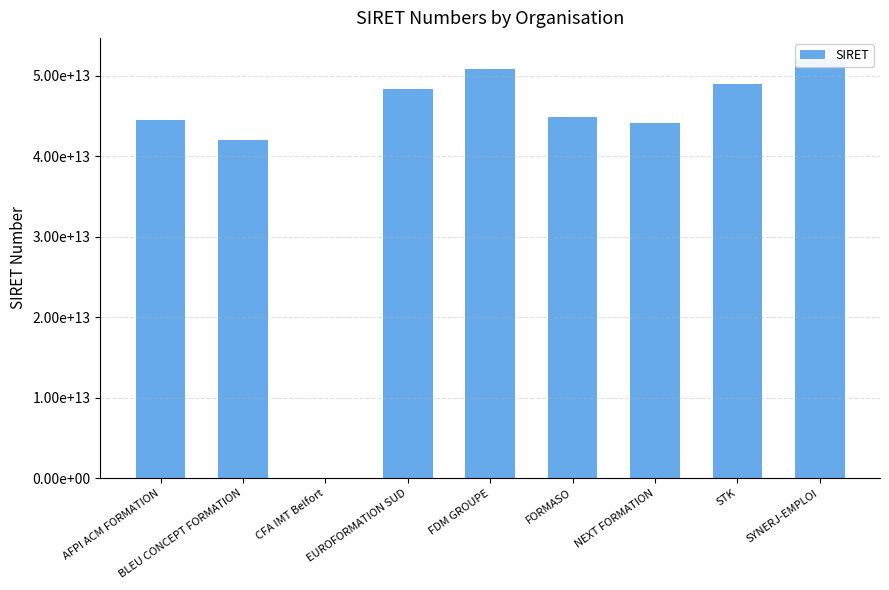

How many series are shown in this chart?

1